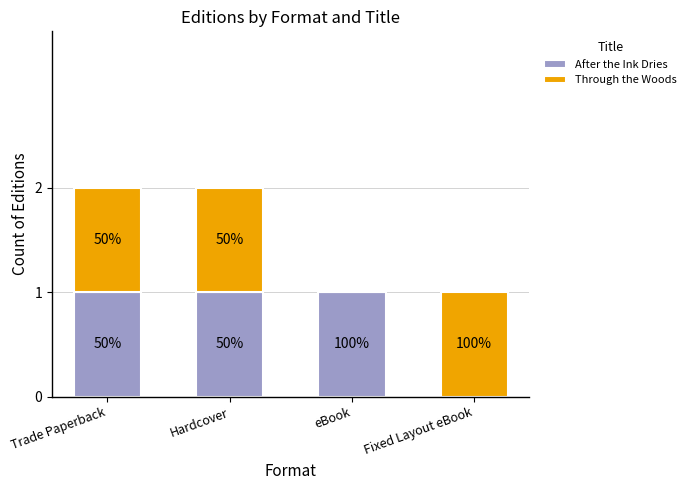

True or false: Through the Woods has a value of 2 at Hardcover.

False